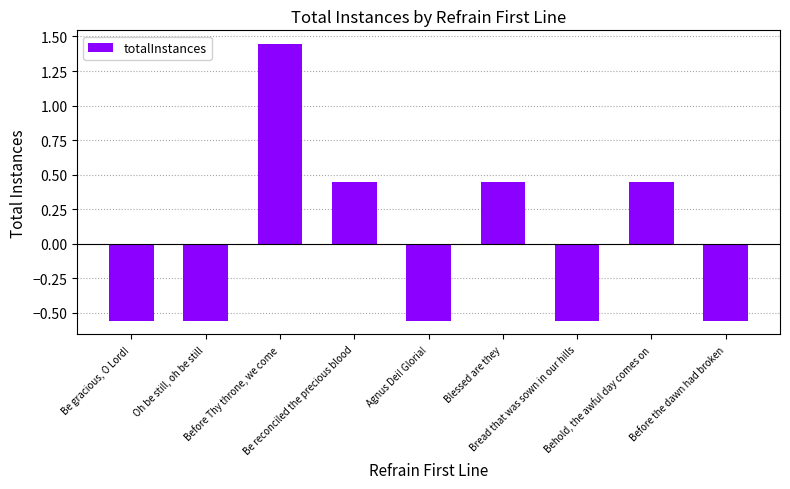

Are the bars grouped side by side (vs. stacked)?

No